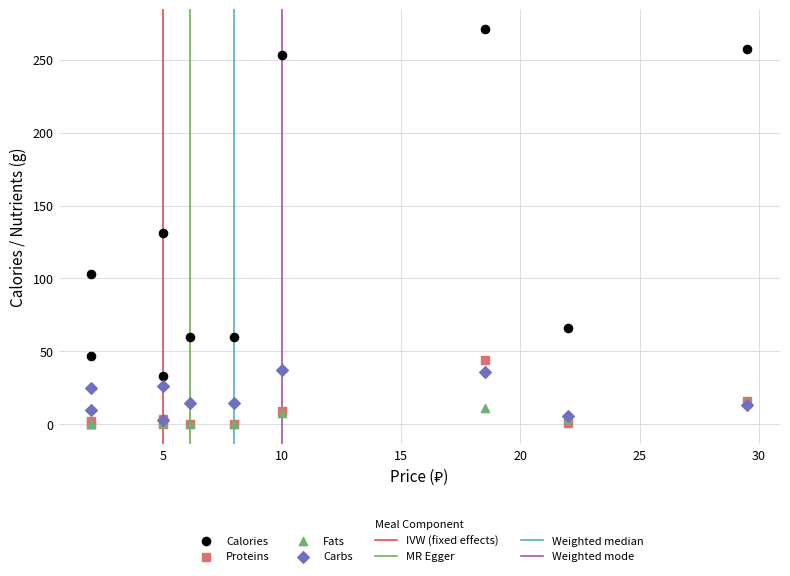

Across all series, what Y value is closest to 135?

131.0